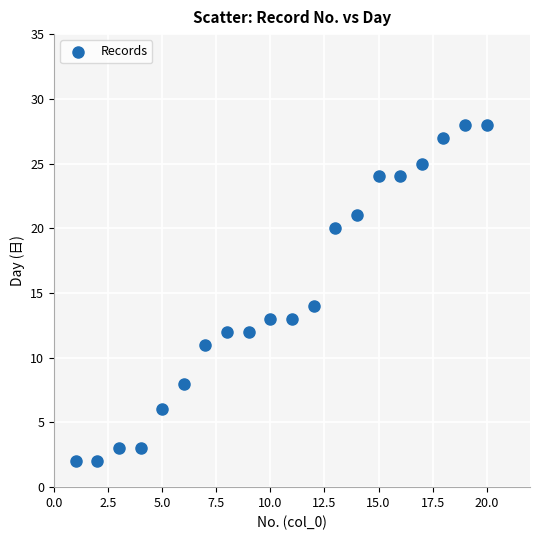

What is the range of Y values (max minus min)?

26